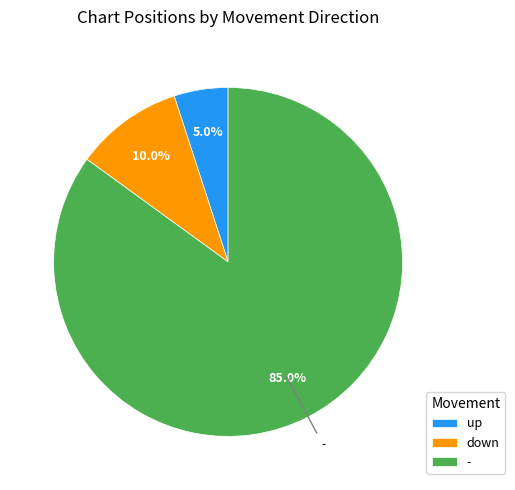

How many slices are in this pie chart?

3